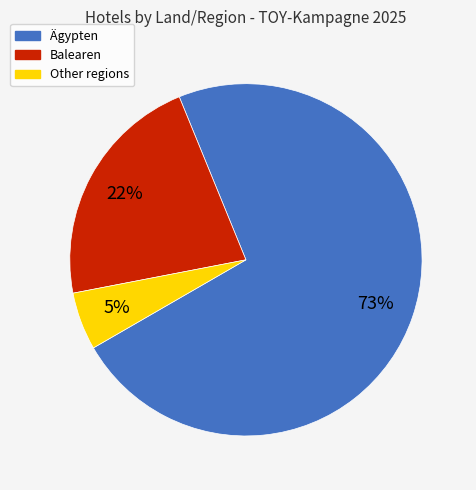

Combined, do Balearen and Other account for over 50%?

No